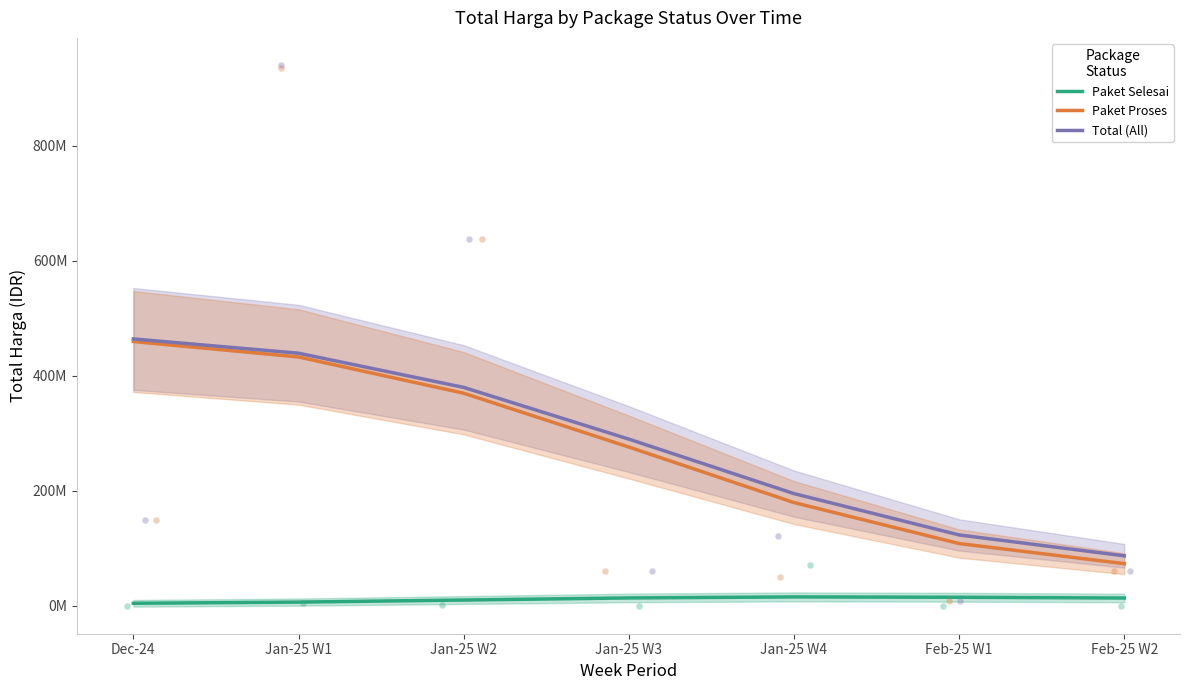

Which series reaches the minimum Y coordinate?

Paket Selesai